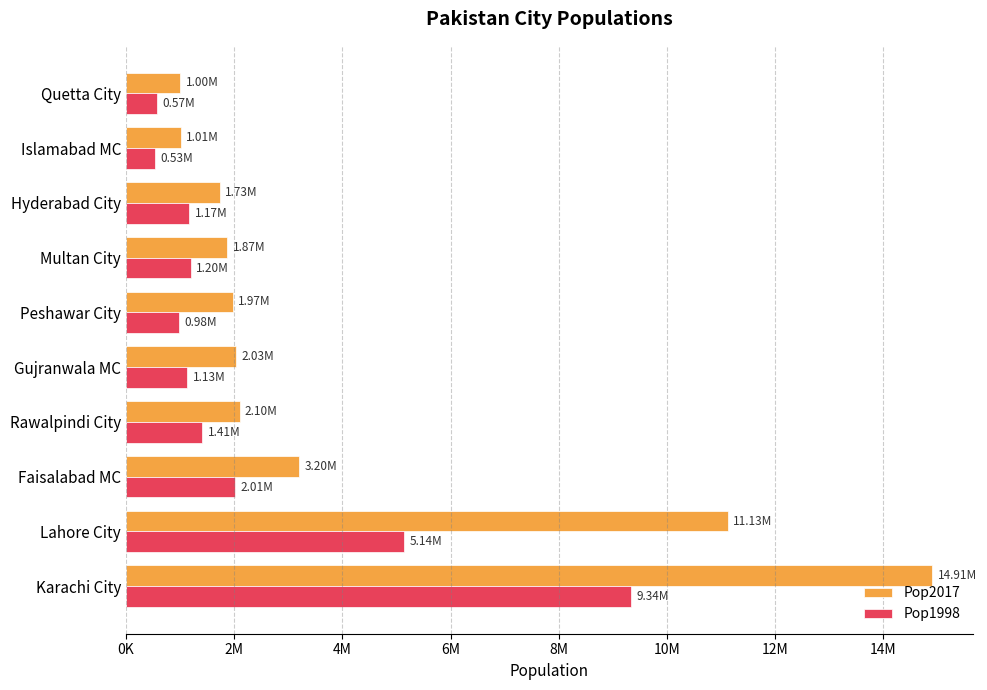

What are all the series names shown in the legend?

Pop2017, Pop1998